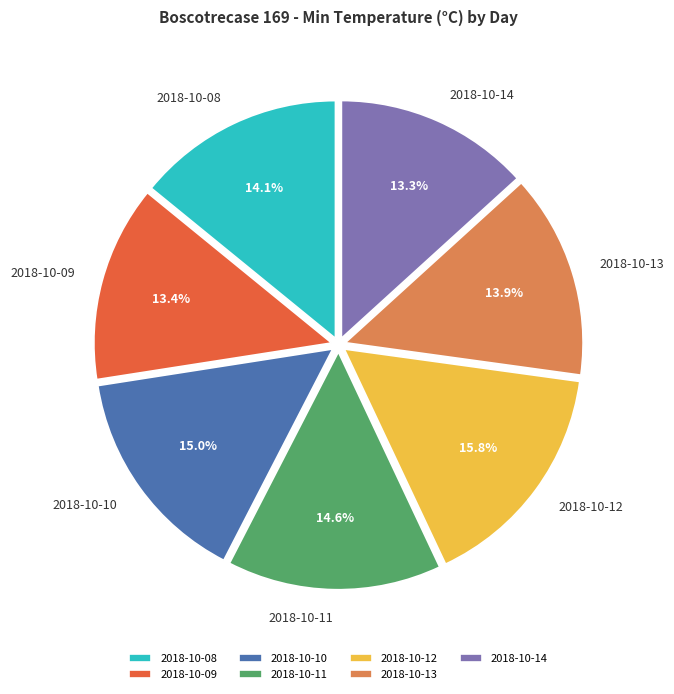

What percentage is the 2018-10-12 slice, to the nearest percent?

16%